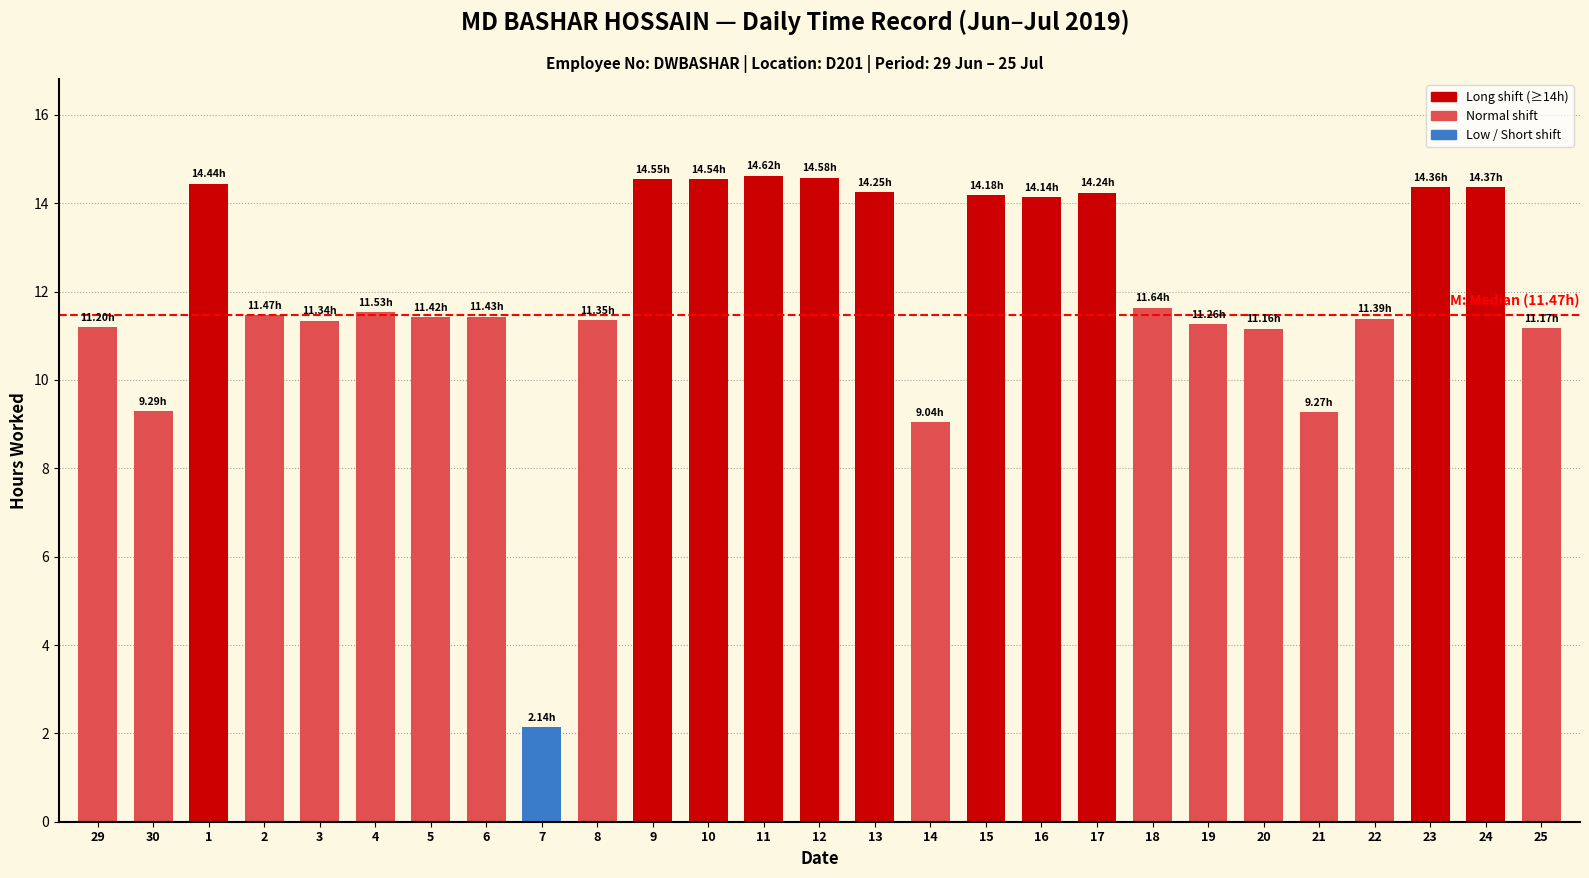

Does the chart contain stacked bars?

No